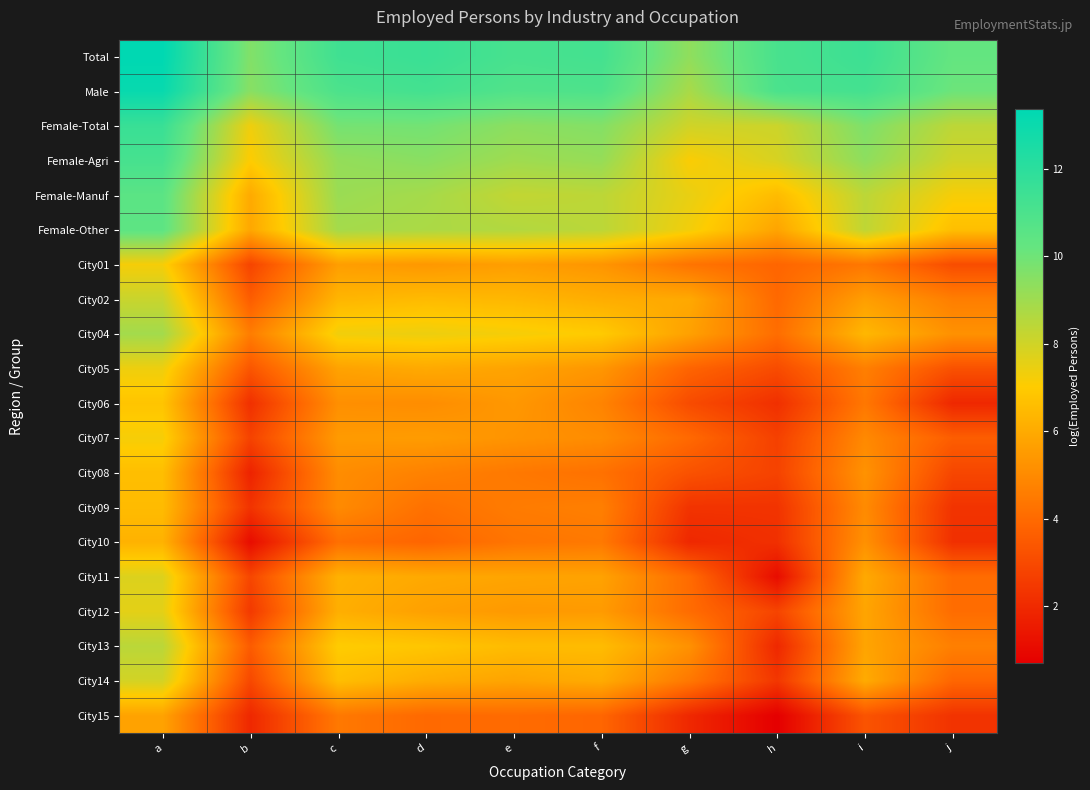

Reading left to right, what are all the values shown in this chart?

Total: a=13.4	b=9.6	c=11.3	d=11.5	e=11.1	f=11.2	g=9.3	h=11.1	i=11.5	j=10.2
Male: a=13.1	b=9.5	c=11.0	d=11.2	e=10.8	f=10.9	g=8.8	h=11.0	i=11.2	j=10.0
Female-Total: a=11.6	b=7.3	c=9.9	d=9.9	e=9.4	f=9.6	g=8.0	h=8.1	i=9.7	j=8.4
Female-Agri: a=11.2	b=7.0	c=9.2	d=9.5	e=9.0	f=9.2	g=7.1	h=7.8	i=9.4	j=8.0
Female-Manuf: a=10.5	b=6.0	c=9.1	d=8.9	e=8.3	f=8.4	g=7.5	h=6.5	i=8.4	j=7.2
Female-Other: a=10.4	b=5.9	c=8.9	d=8.7	e=8.6	f=8.4	g=7.3	h=5.8	i=8.4	j=6.6
City01: a=7.2	b=2.8	c=5.6	d=5.4	e=5.6	f=5.3	g=4.3	h=3.9	i=4.4	j=3.1
City02: a=8.1	b=3.6	c=6.3	d=6.5	e=6.4	f=6.1	g=5.9	h=4.0	i=5.6	j=4.6
City04: a=8.9	b=4.6	c=7.3	d=7.4	e=7.2	f=7.0	g=5.7	h=4.1	i=6.4	j=5.2
City05: a=7.4	b=3.4	c=5.7	d=6.0	e=5.8	f=5.4	g=3.8	h=3.0	i=4.6	j=3.2
City06: a=6.8	b=2.2	c=5.2	d=5.1	e=5.4	f=4.8	g=3.0	h=2.2	i=4.4	j=1.9
City07: a=7.2	b=2.8	c=5.5	d=5.5	e=5.3	f=5.1	g=4.0	h=2.7	i=5.0	j=3.6
City08: a=6.6	b=1.8	c=5.1	d=4.7	e=4.5	f=4.2	g=3.3	h=2.8	i=5.2	j=2.9
City09: a=6.5	b=2.3	c=5.0	d=4.2	e=4.5	f=4.7	g=2.3	h=2.3	i=5.0	j=2.3
City10: a=6.2	b=1.1	c=4.2	d=3.9	e=4.3	f=4.5	g=1.9	h=2.2	i=5.2	j=2.2
City11: a=7.7	b=2.9	c=6.2	d=5.9	e=5.8	f=5.7	g=4.0	h=1.1	i=6.0	j=4.1
City12: a=7.6	b=2.5	c=6.1	d=5.7	e=5.5	f=5.5	g=4.1	h=2.8	i=5.8	j=4.1
City13: a=8.4	b=3.6	c=7.0	d=6.8	e=6.5	f=6.5	g=5.2	h=1.9	i=5.8	j=4.7
City14: a=7.9	b=2.9	c=6.6	d=6.0	e=5.8	f=6.0	g=4.4	h=2.4	i=6.0	j=3.9
City15: a=5.8	b=1.9	c=4.5	d=4.0	e=4.0	f=3.9	g=1.9	h=0.7	i=3.3	j=2.3